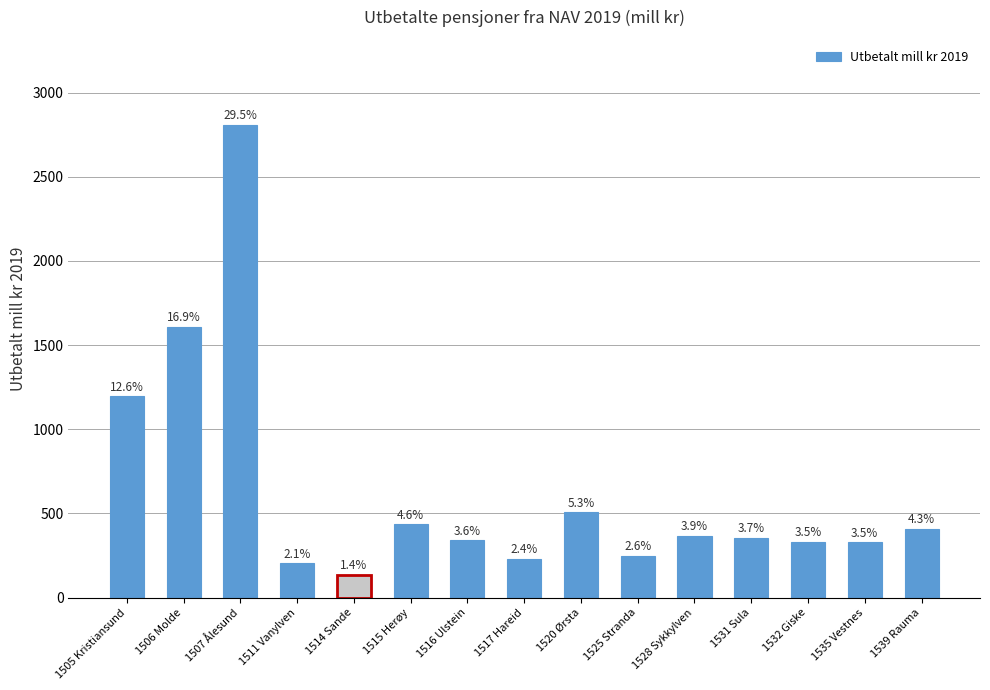

Is it true that the value at 1535 Vestnes is 329.7?

True